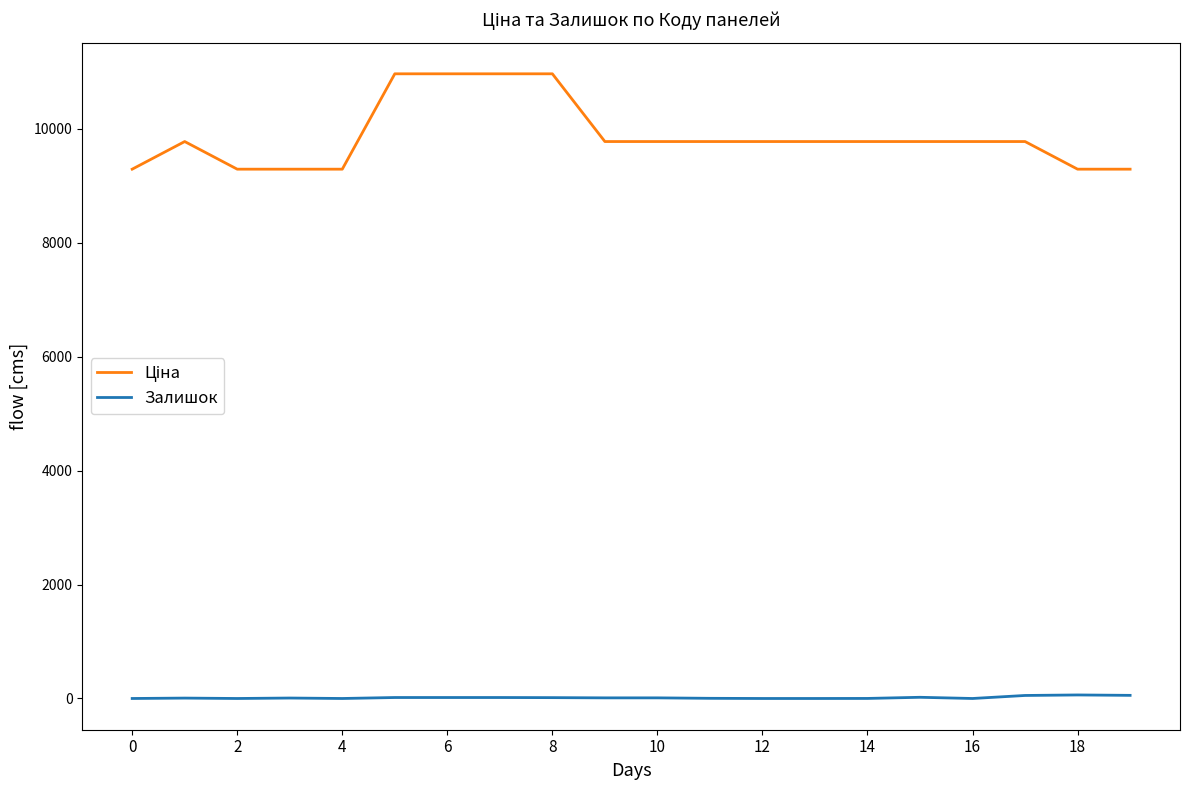

What is the greatest value displayed?

10964.4